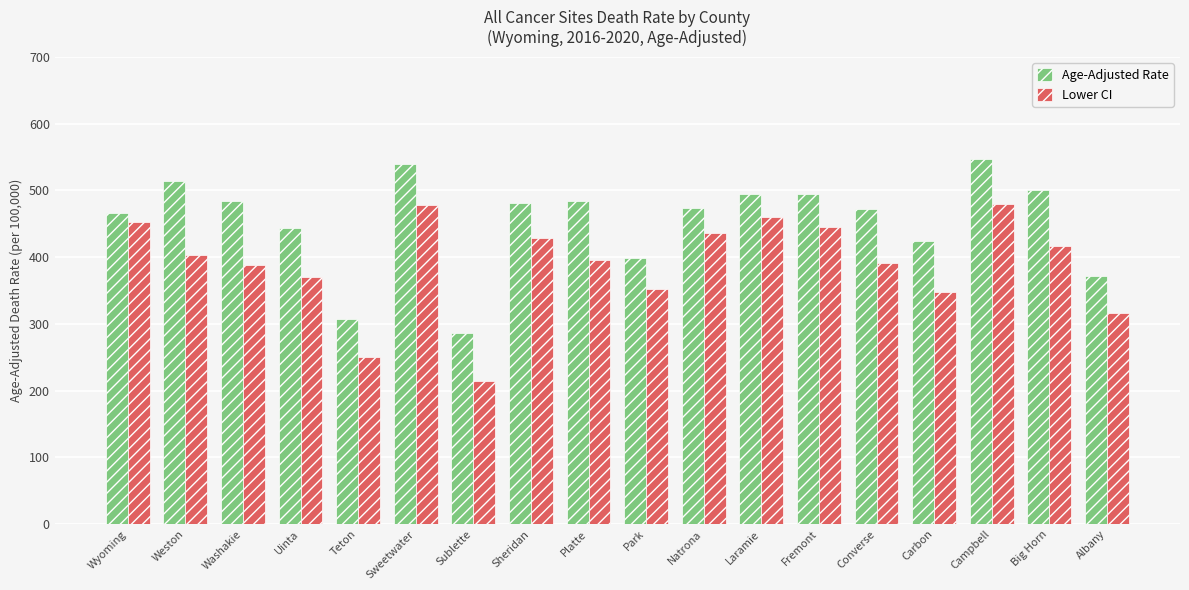

Which series changed the most between Wyoming and Washakie?

Lower CI